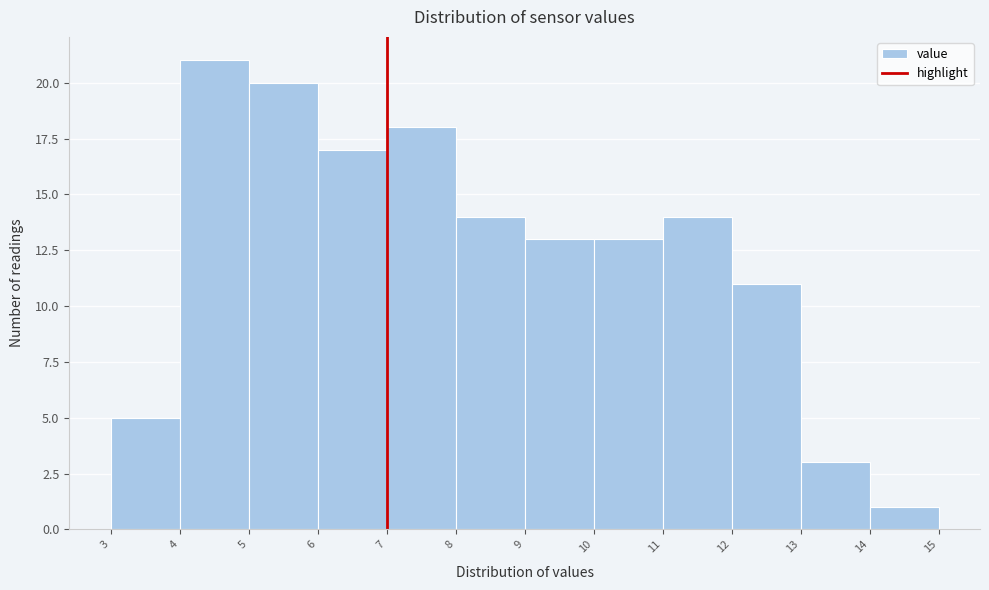

Reading left to right, transcribe this chart: for each bar, give the range it covers on the x-axis and its height. The values are not printed on the chart, so give them approximately, as read against the axis.

3 to 4: 5
4 to 5: 21
5 to 6: 20
6 to 7: 17
7 to 8: 18
8 to 9: 14
9 to 10: 13
10 to 11: 13
11 to 12: 14
12 to 13: 11
13 to 14: 3
14 to 15: 1